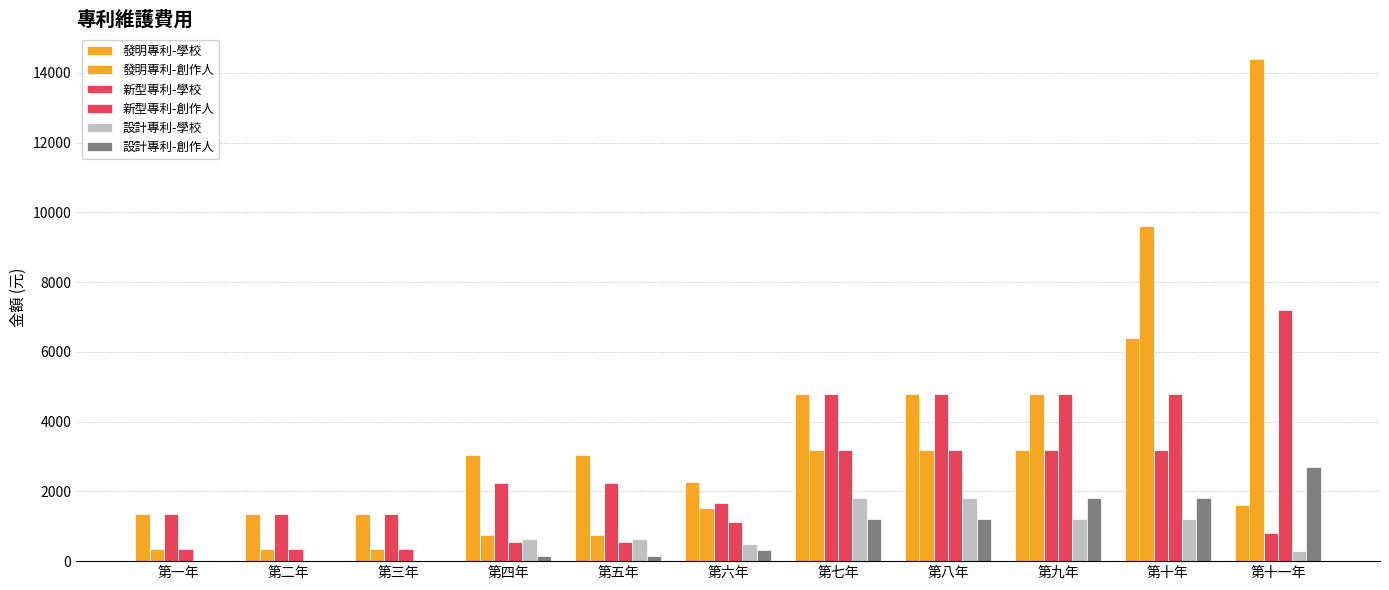

How many data points does each series have?

11